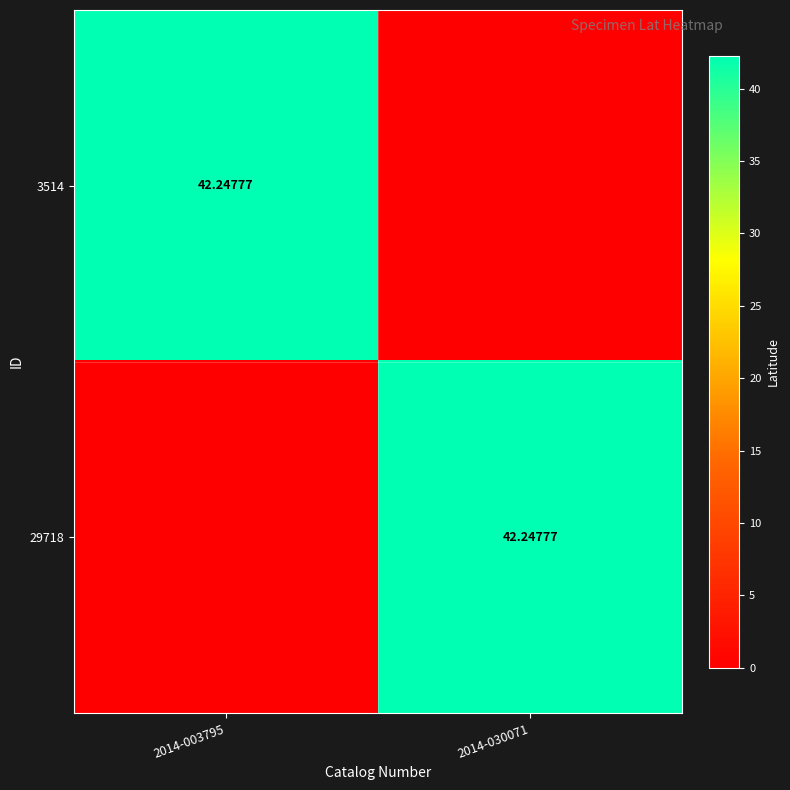

At how many categories does at least one series exceed 3?

2